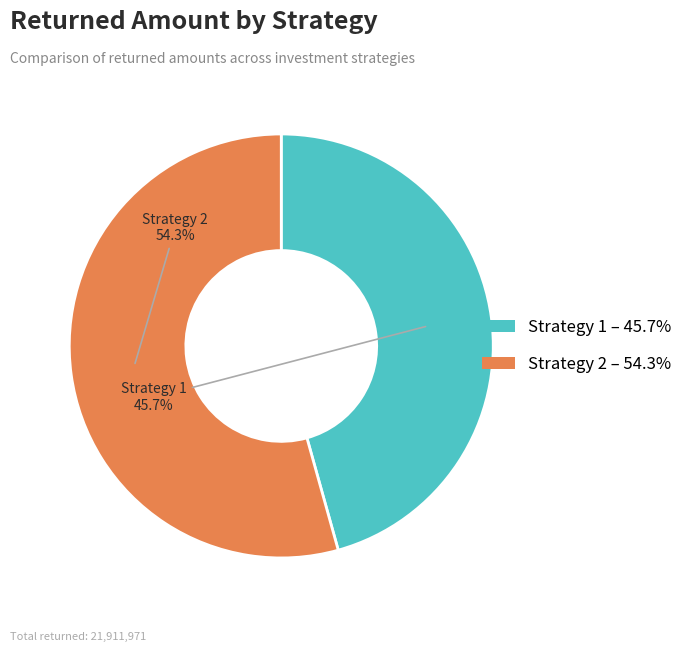

Which category has the smallest portion of the pie?

Strategy 1